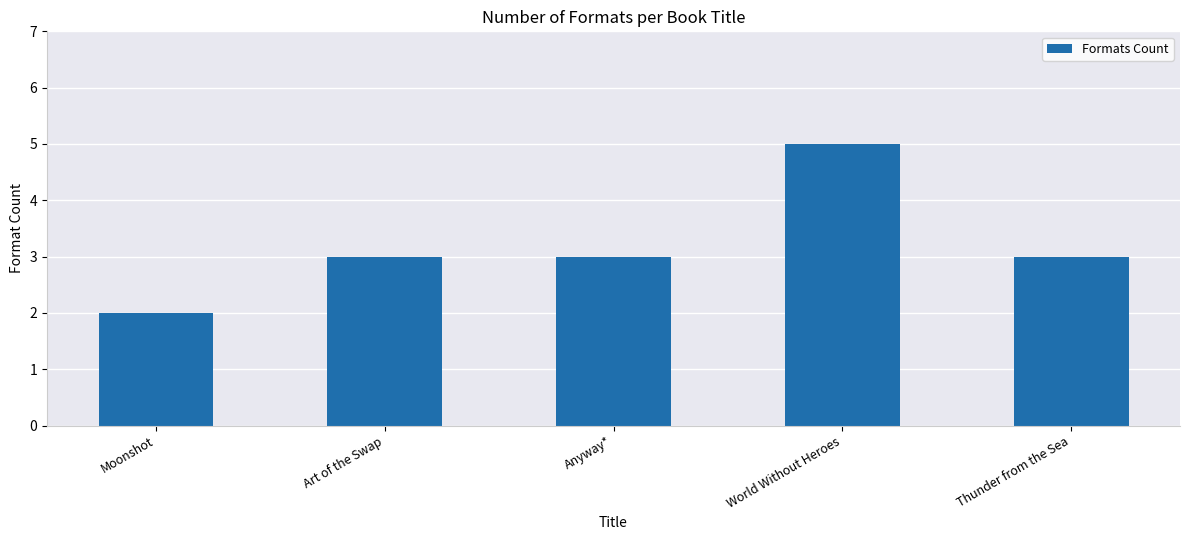

True or false: the data shows 2 at Anyway*.

False